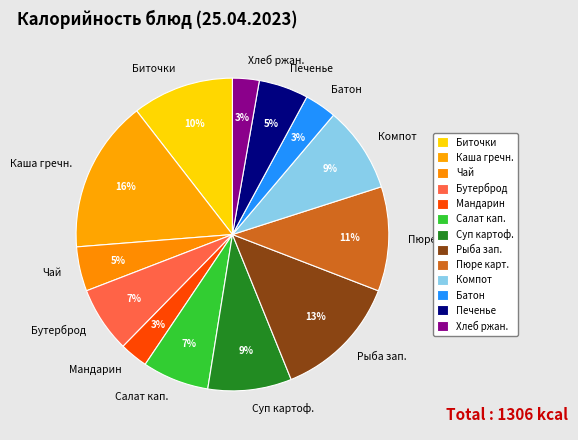

Is the sum of Печенье and Хлеб ржан. greater than half?

No